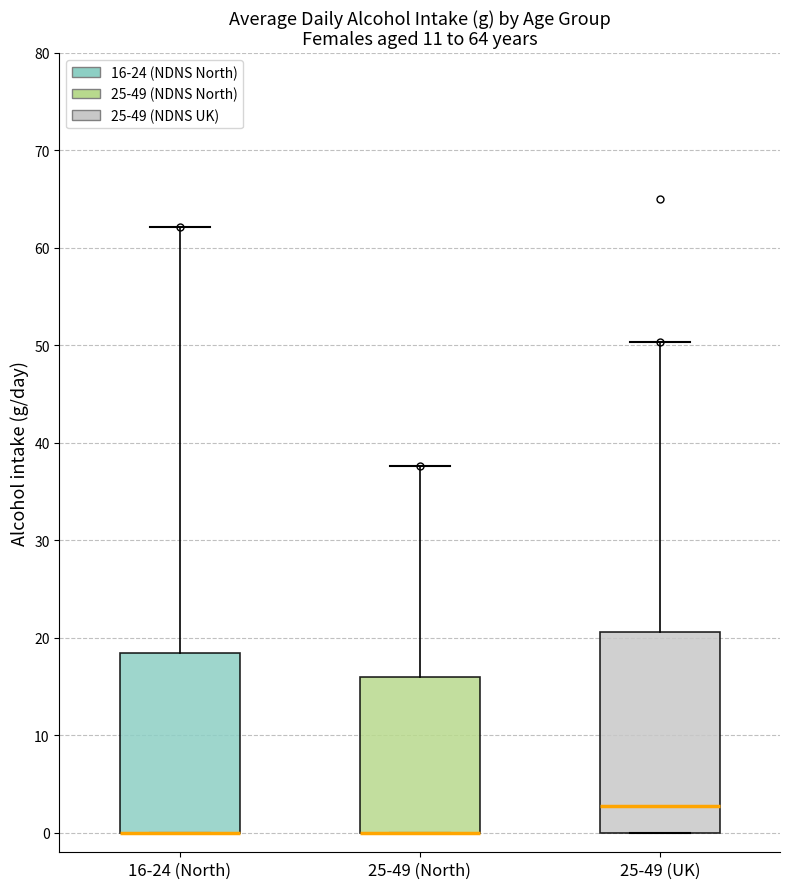

Which box is the tallest, from its lower edge to its upper edge?

25-49 (UK)